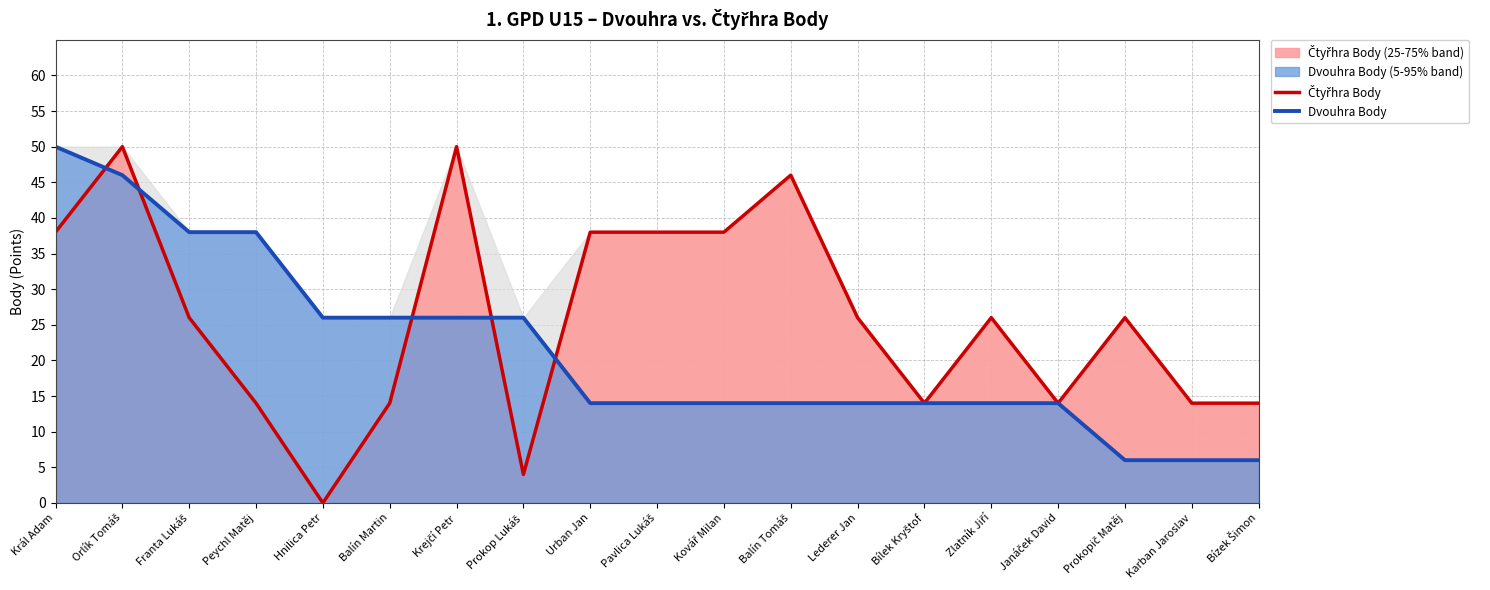

List the series in order of their peak value, lowest first.

Čtyřhra Body, Dvouhra Body